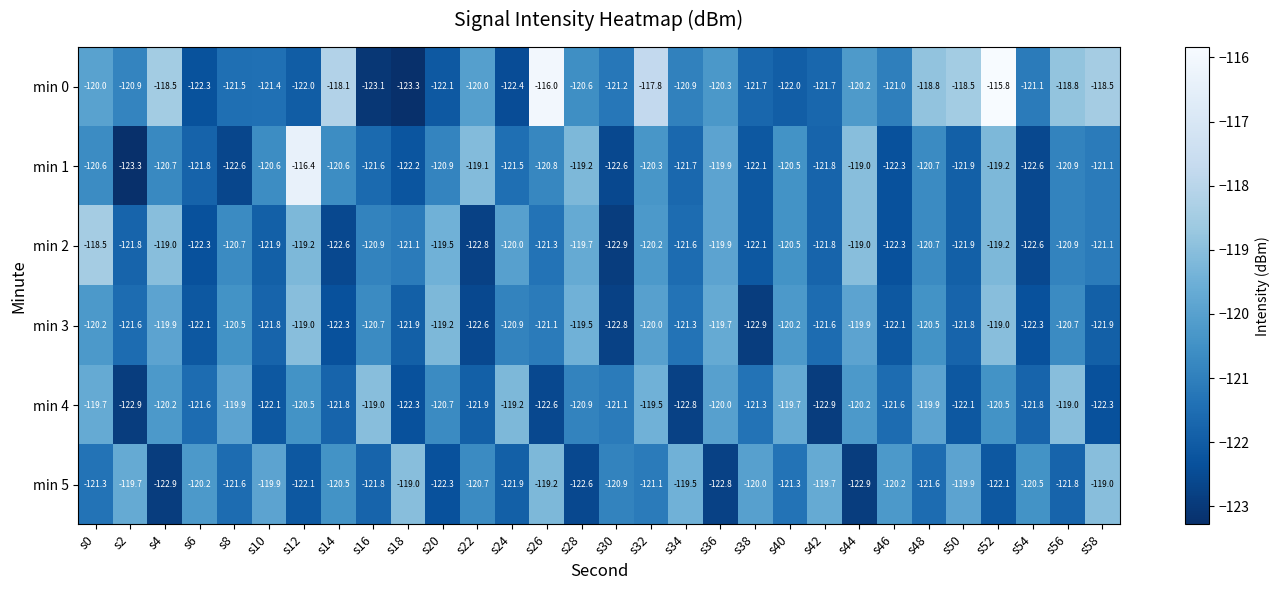

At which label does min 3 first exceed -120?

s4